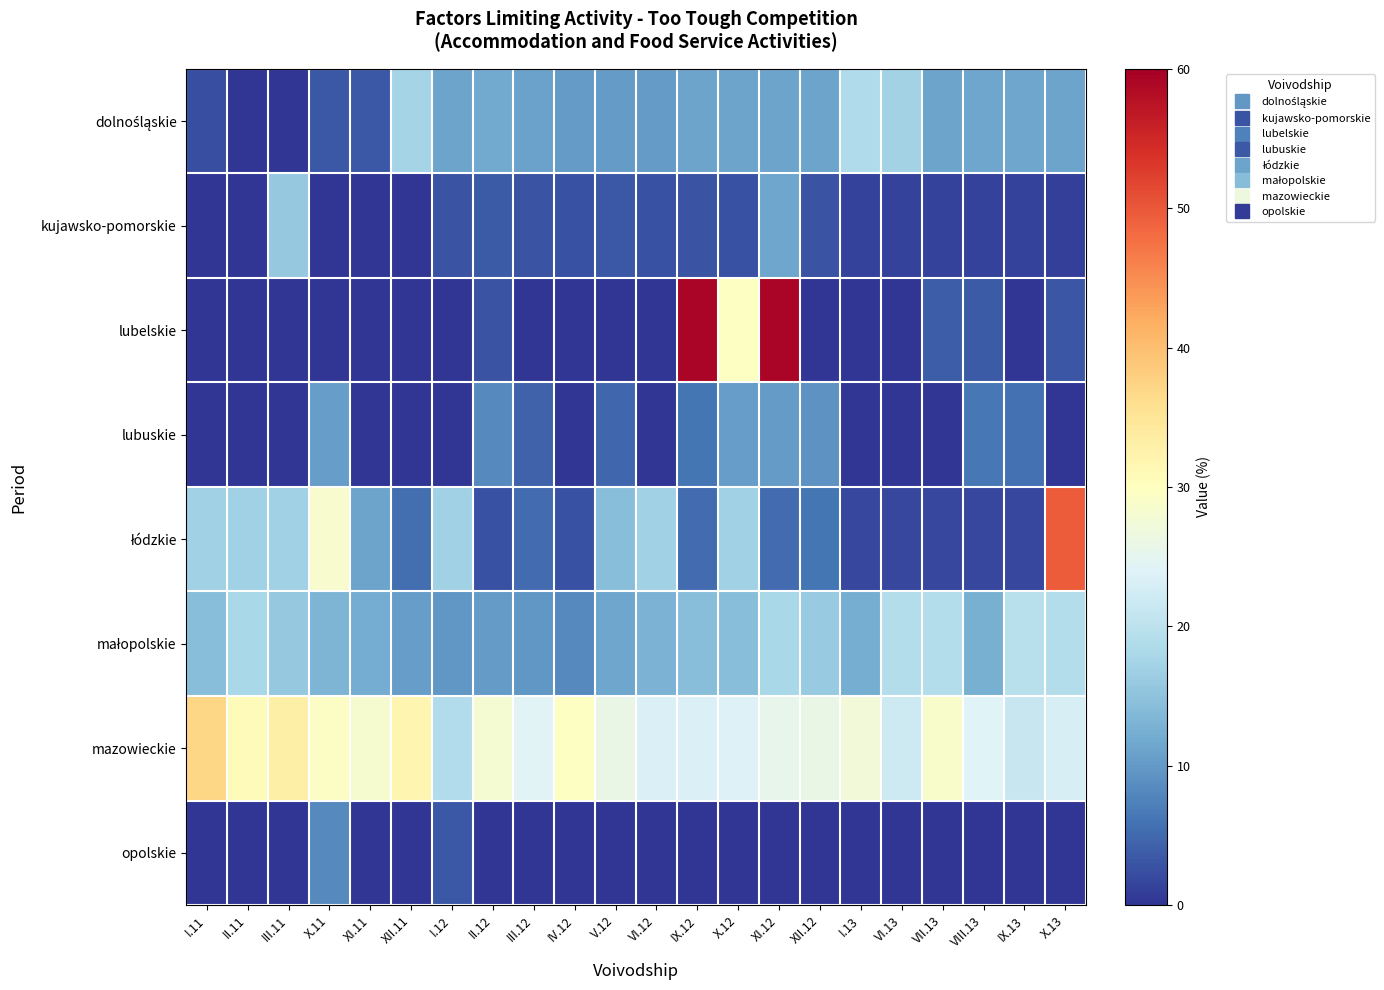

Count the number of data series in this chart.

8